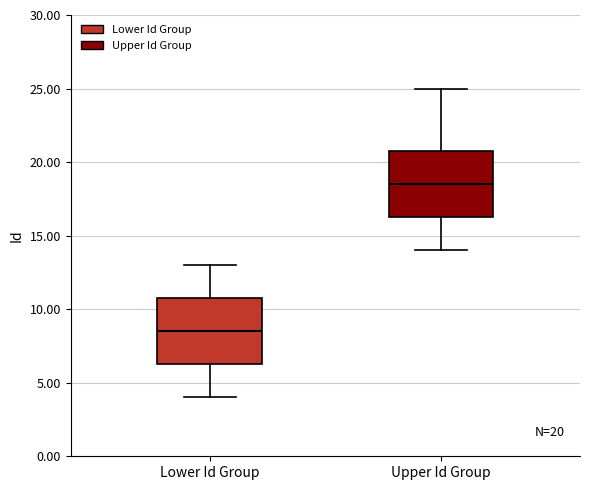

Which box has the highest median line?

Upper Id Group